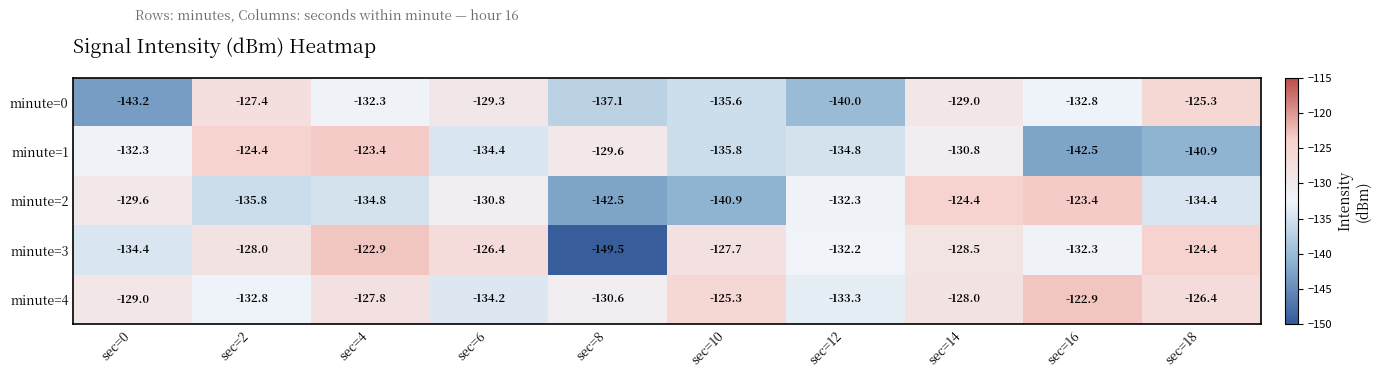

Between sec=0 and sec=16, which series saw the biggest shift?

minute=0